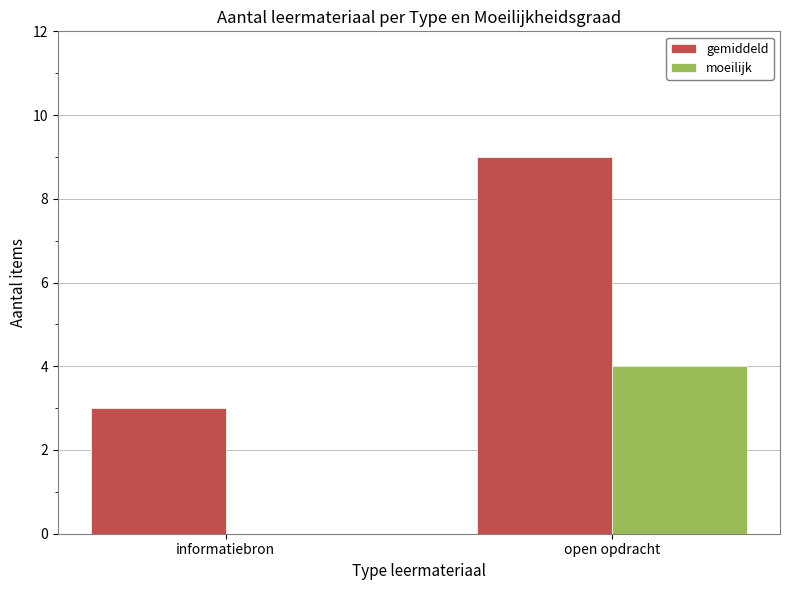

How many series are shown in this chart?

2